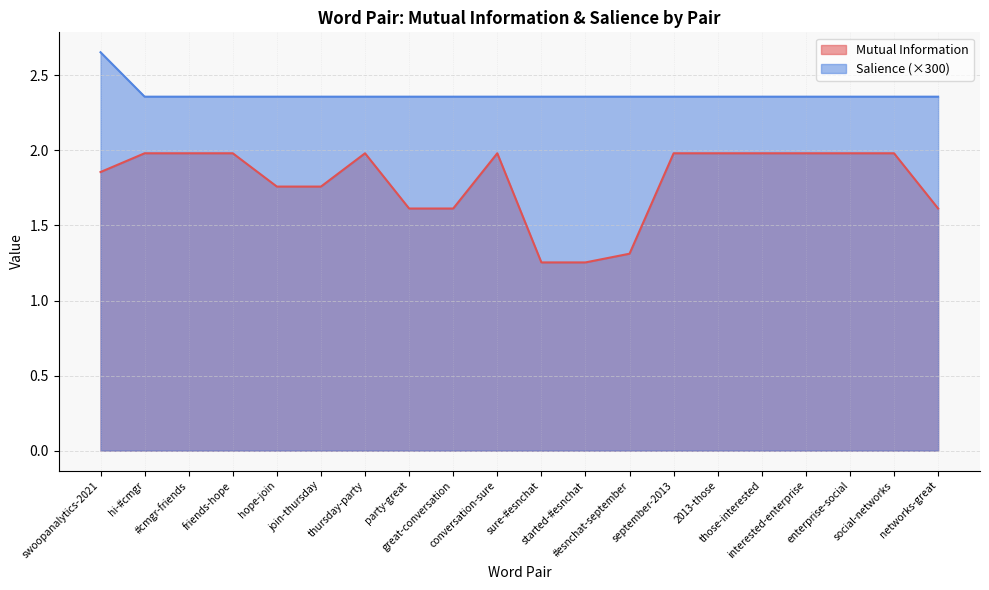

Where is the first local maximum for Mutual Information?

thursday-party